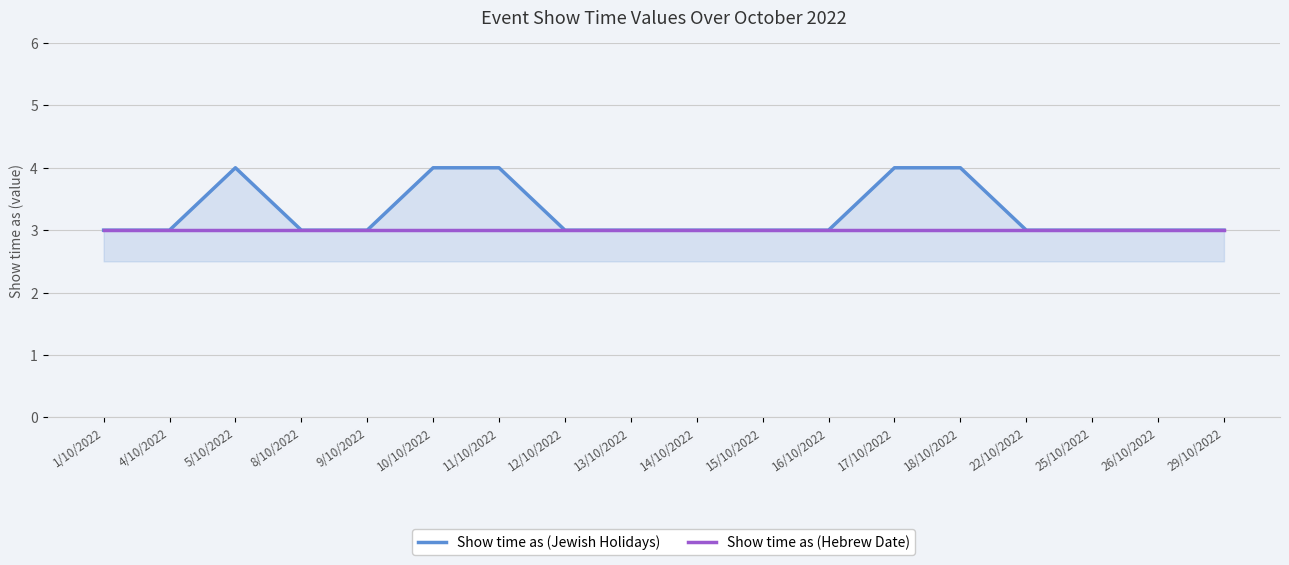

What is the greatest value displayed?

4